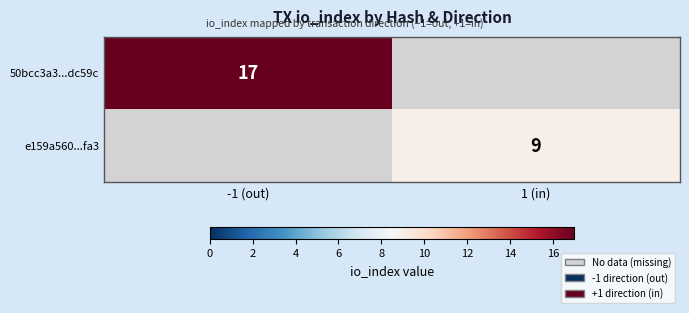

Is it true that e159a560...fa3 equals 12 at 1 (in)?

False